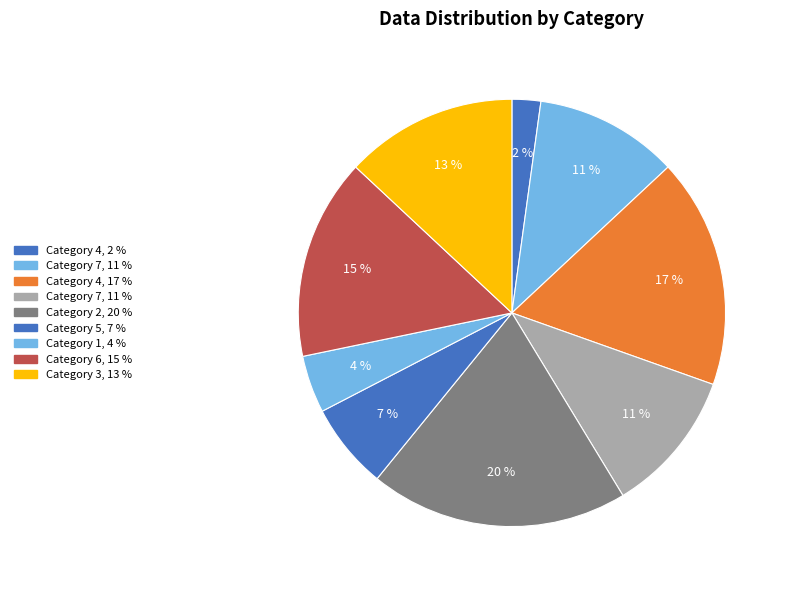

Count the number of slices in the pie.

9